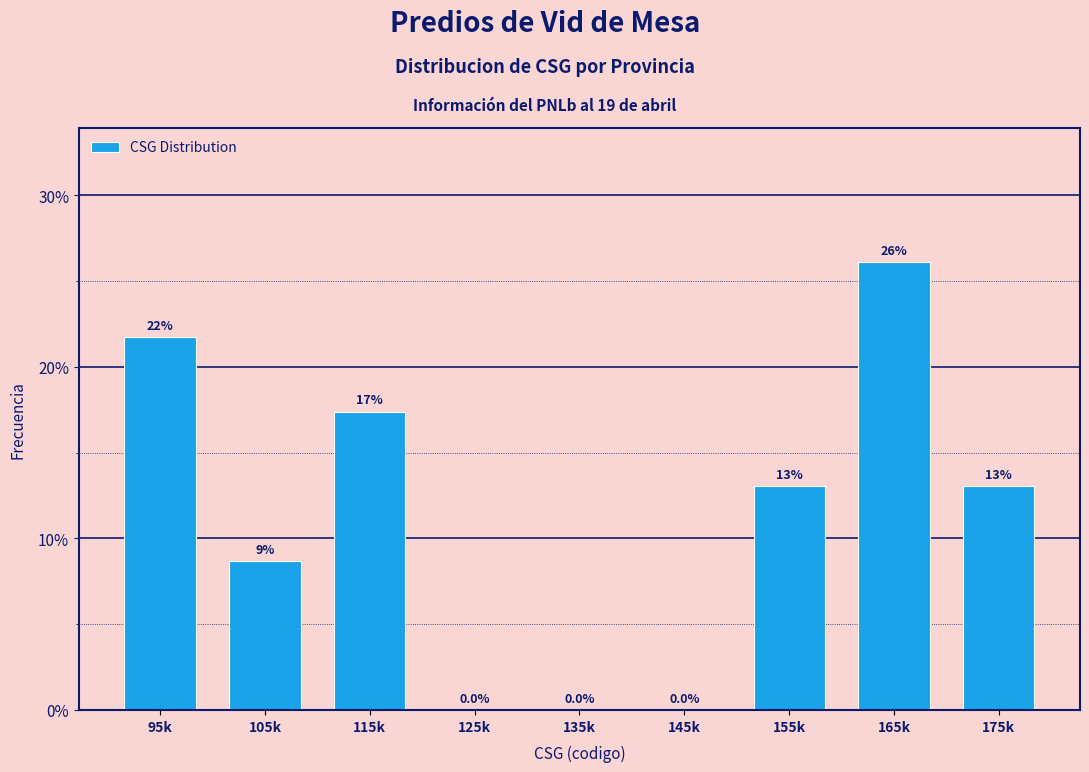

Reading left to right, transcribe all the data shown in this chart.

95k=21.7	105k=8.7	115k=17.4	125k=0.0	135k=0.0	145k=0.0	155k=13.0	165k=26.1	175k=13.0